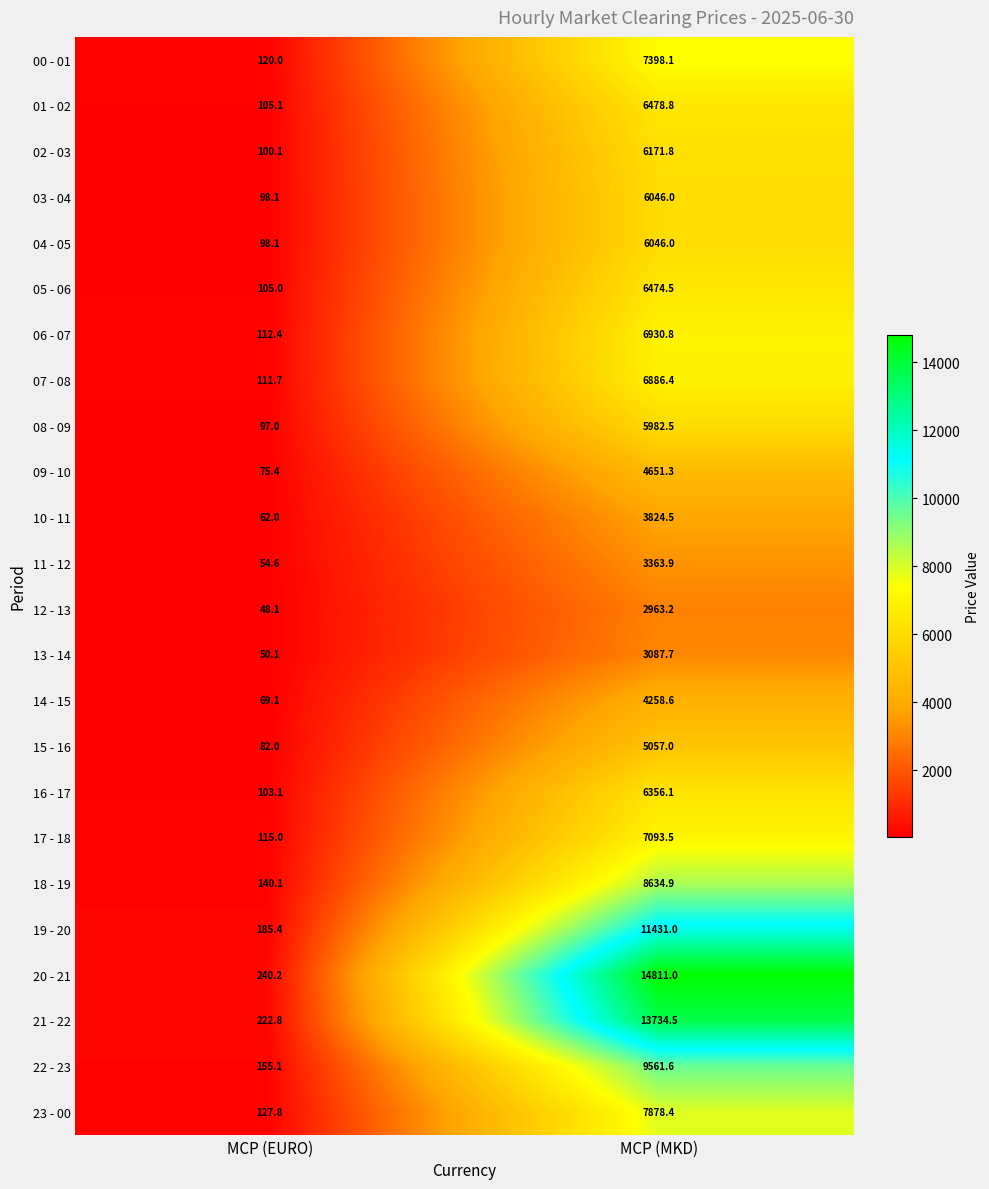

The 19 - 20 series shows 185.4 at MCP (EURO). True or false?

True